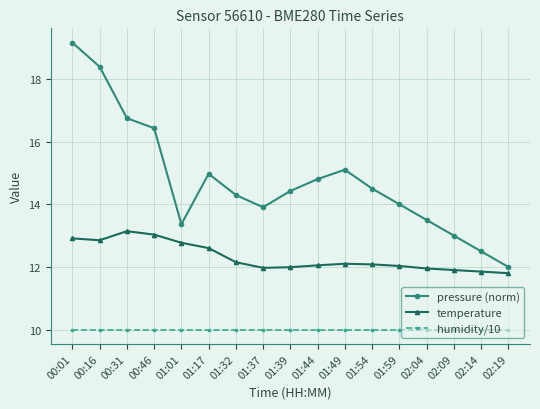

Where is the first local maximum for temperature?

00:31